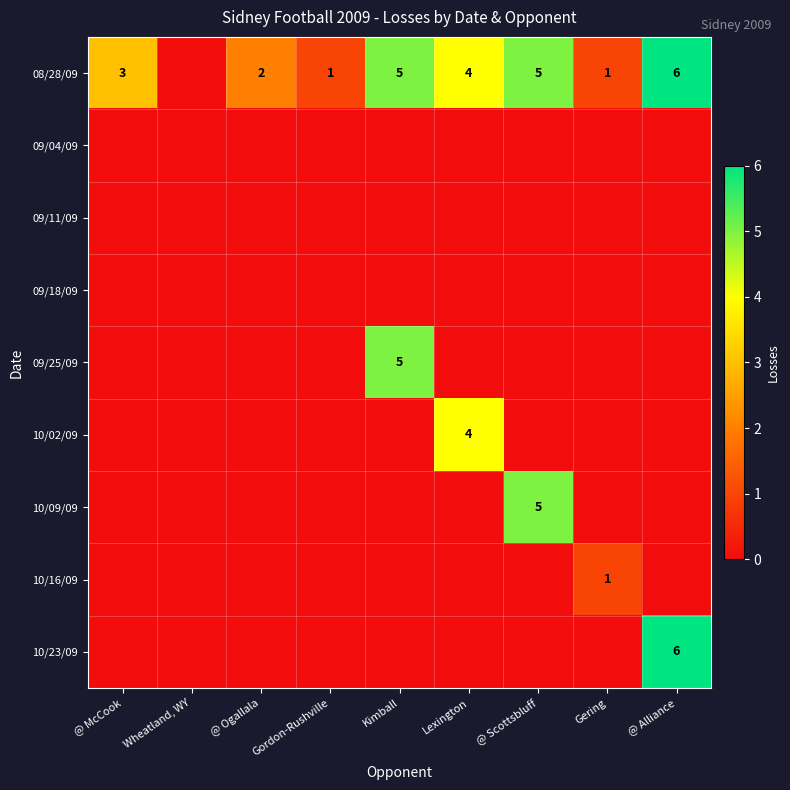

Which label corresponds to the largest value in the chart?

@ Alliance